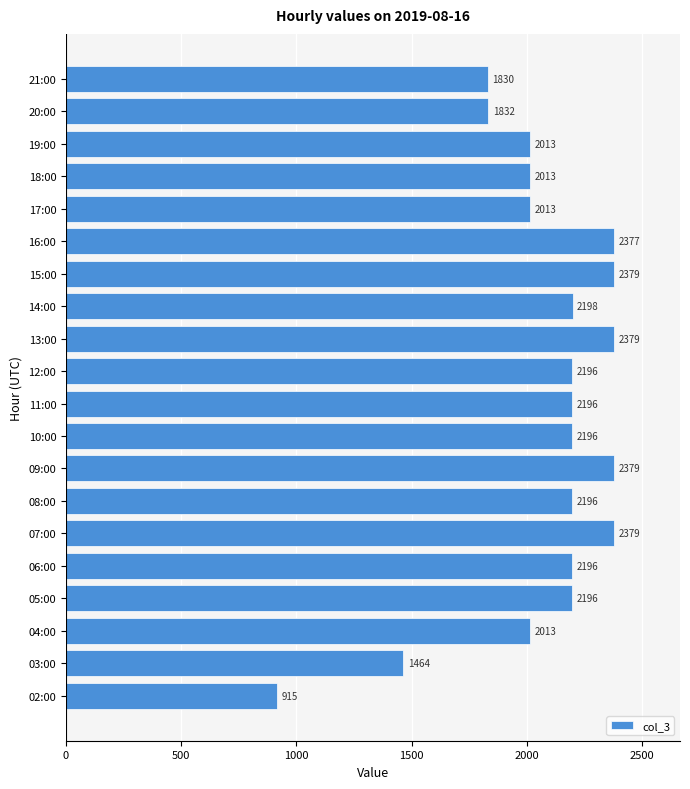

Reading bottom to top, transcribe all the data shown in this chart.

02:00=915	03:00=1464	04:00=2013	05:00=2196	06:00=2196	07:00=2379	08:00=2196	09:00=2379	10:00=2196	11:00=2196	12:00=2196	13:00=2379	14:00=2198	15:00=2379	16:00=2377	17:00=2013	18:00=2013	19:00=2013	20:00=1832	21:00=1830